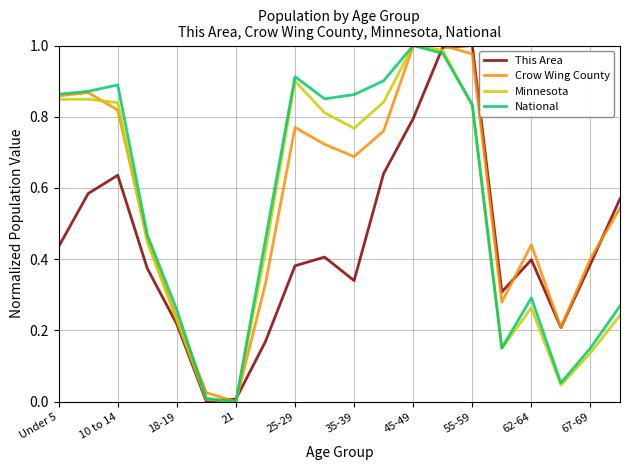

How many interior local peaks does the National series have?

4